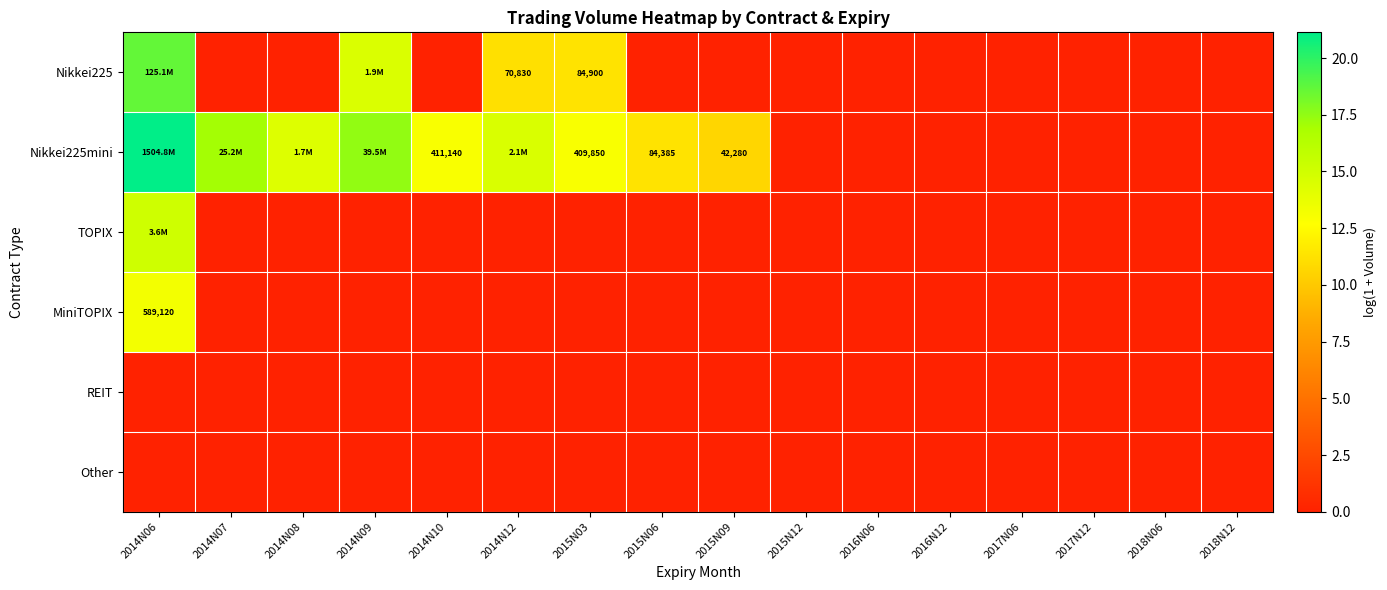

True or false: REIT has a value of 0.0 at 2017N06.

True